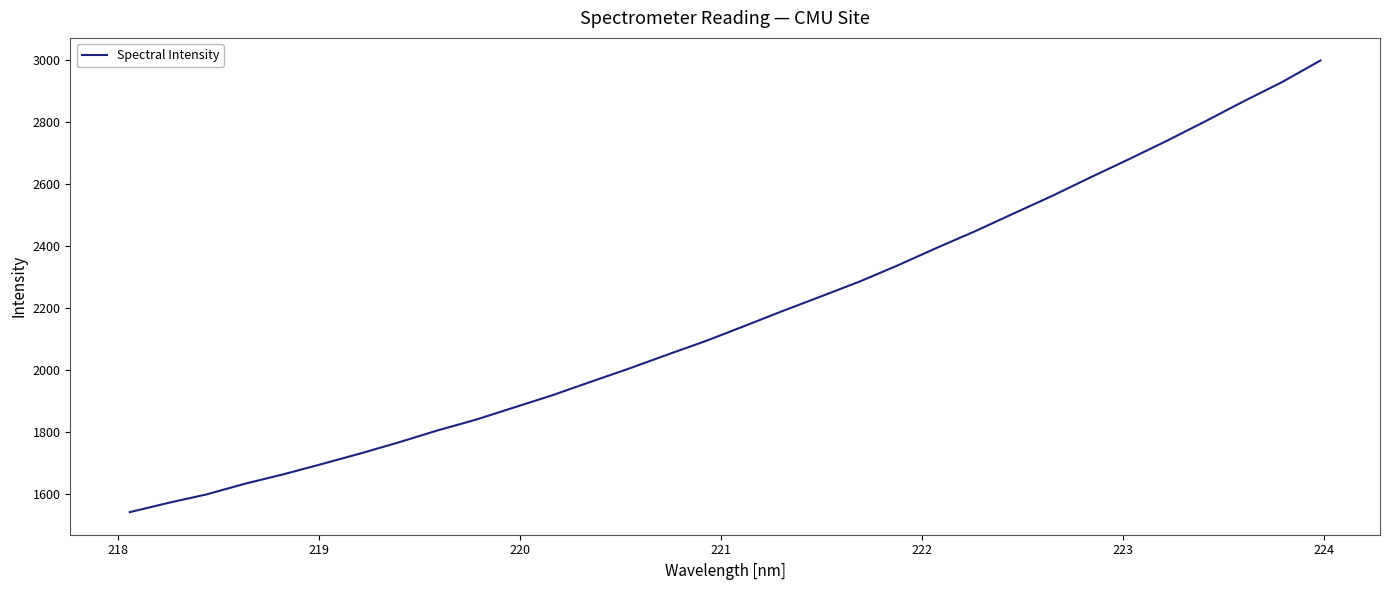

What is the greatest value displayed?

2999.3